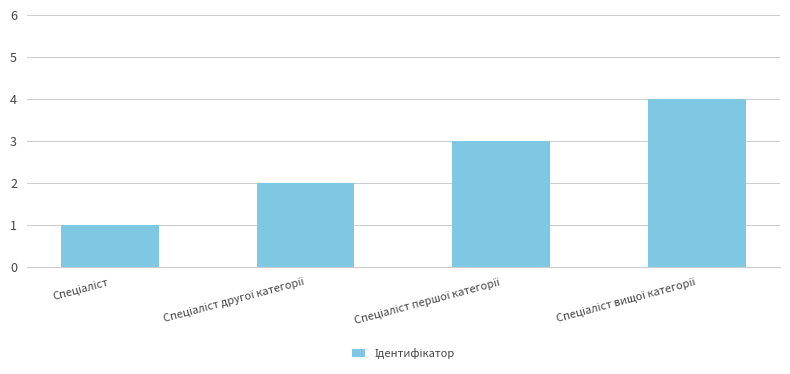

What is the maximum value shown in the chart?

4